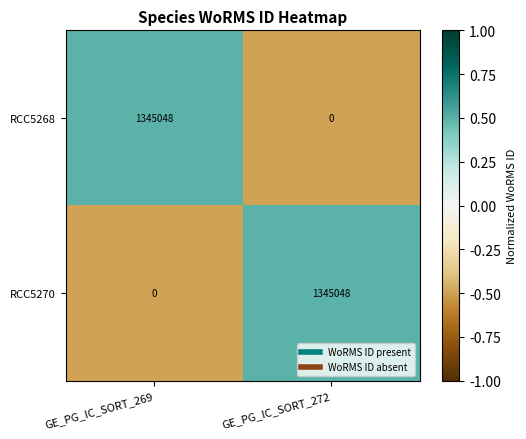

At GE_PG_IC_SORT_272, list the series in order from largest to smallest.

RCC5270, RCC5268